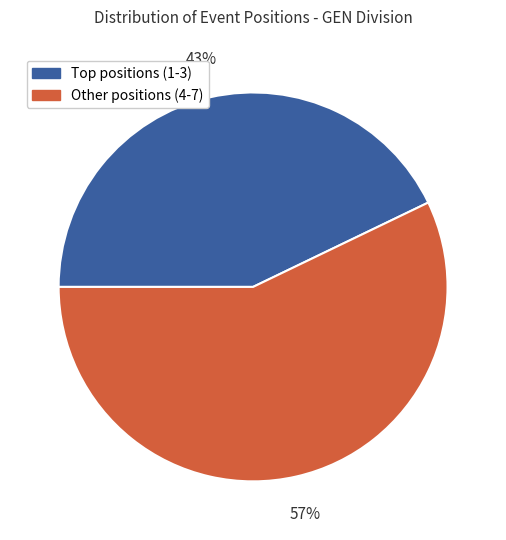

Does any single category account for the majority?

Yes